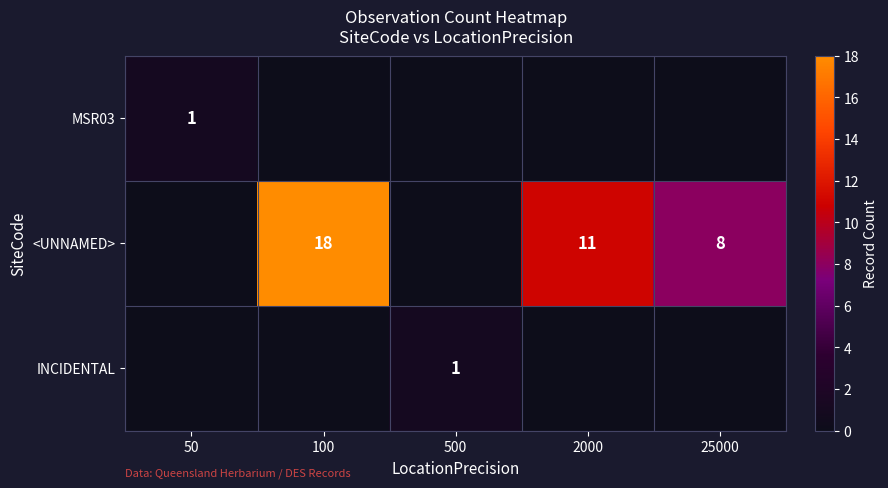

Is it true that MSR03 equals 1 at 50?

True